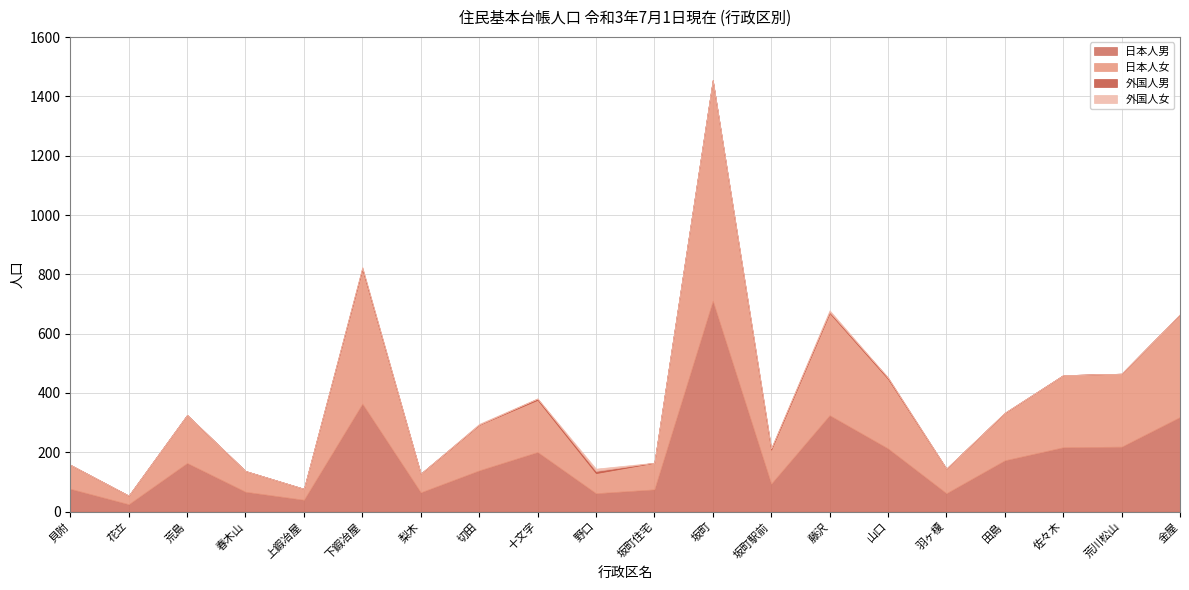

The 外国人女 series shows 6 at 藤沢. True or false?

True